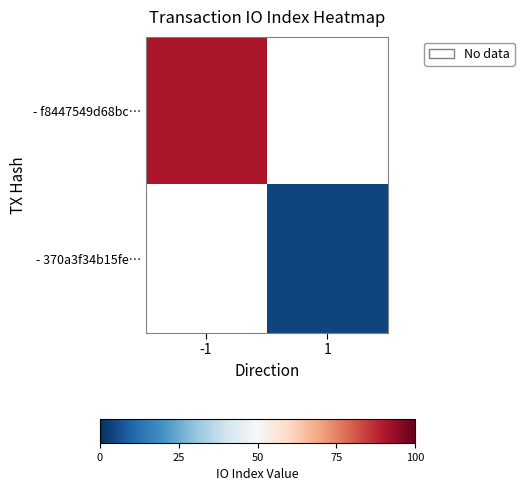

List the labels in order of - f8447549d68bc… value, smallest first.

-1, 1